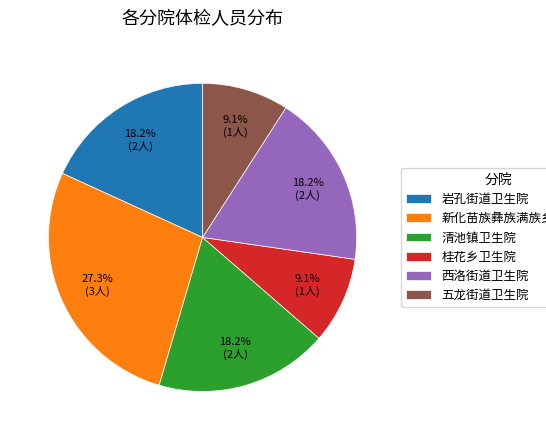

To the nearest percent, what portion does 新化苗族彝族满族乡卫生院 represent?

27%